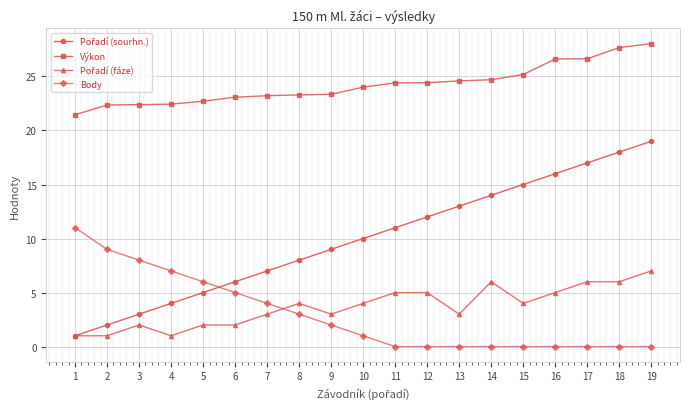

What is the maximum value for Výkon?

28.0